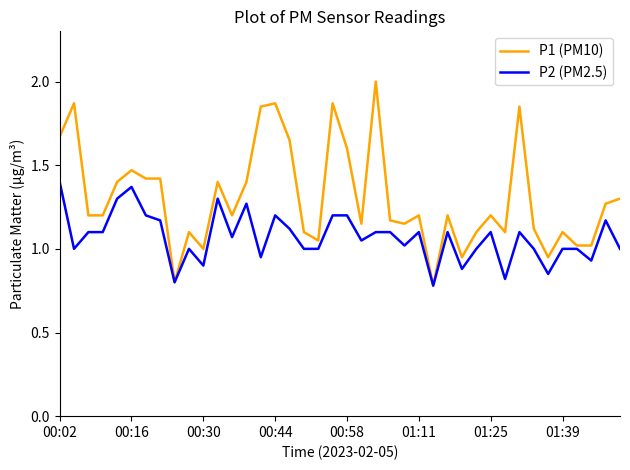

Rank the series by their average value, from highest to lowest.

P1 (PM10), P2 (PM2.5)